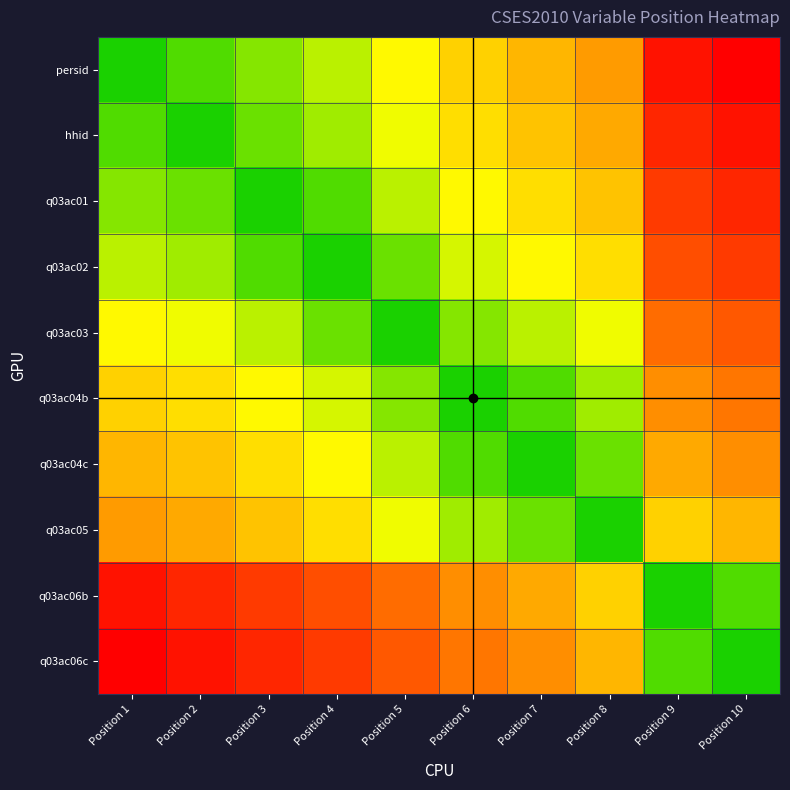

Which series has the widest spread of values?

persid